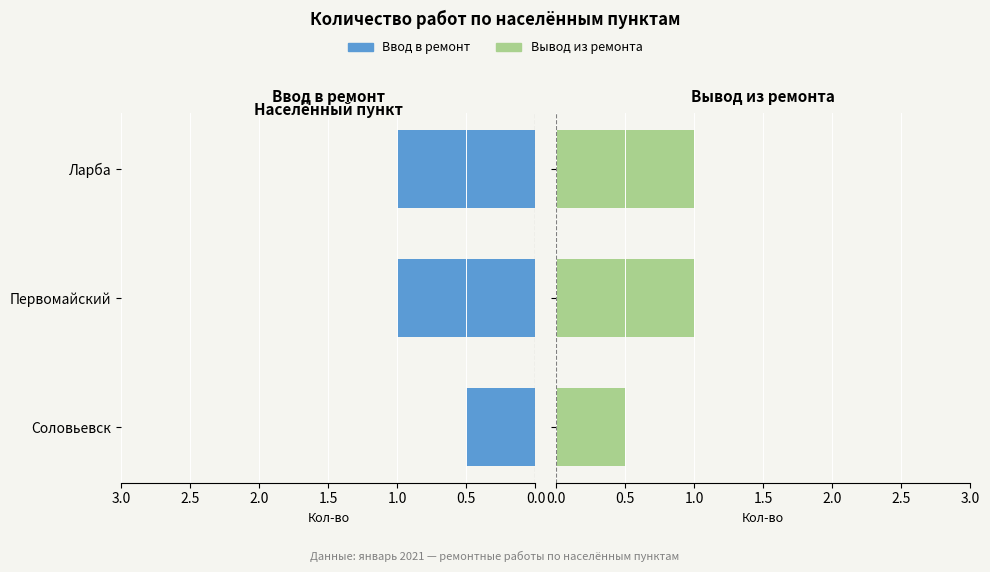

What value does the Вывод из ремонта series have at Первомайский?

1.0